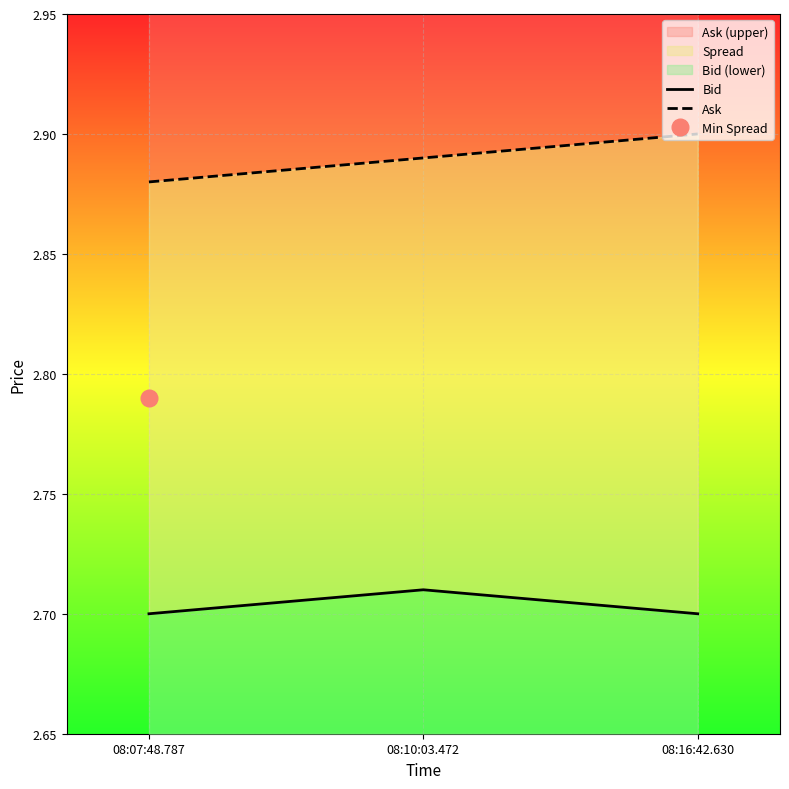

How many lines are shown in the chart?

2